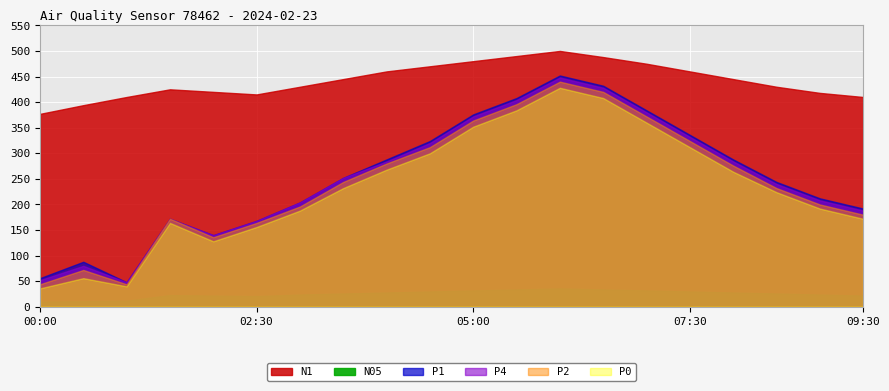

At which category is the sum across all series the highest?

06:00